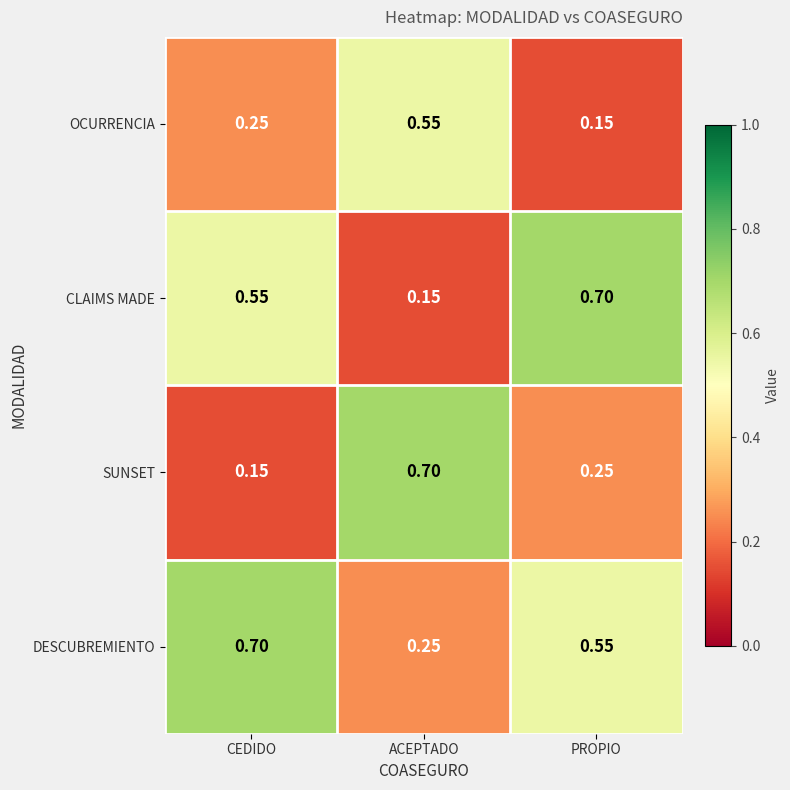

Which category has the lowest value in the DESCUBREMIENTO series?

ACEPTADO